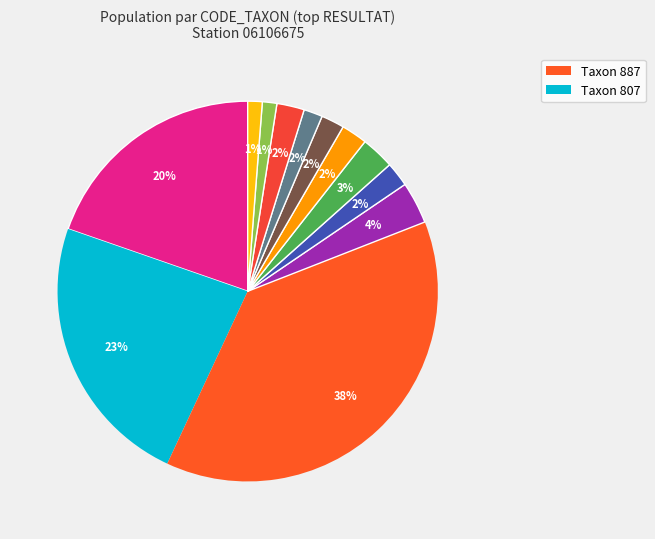

How many segments does this pie chart have?

12